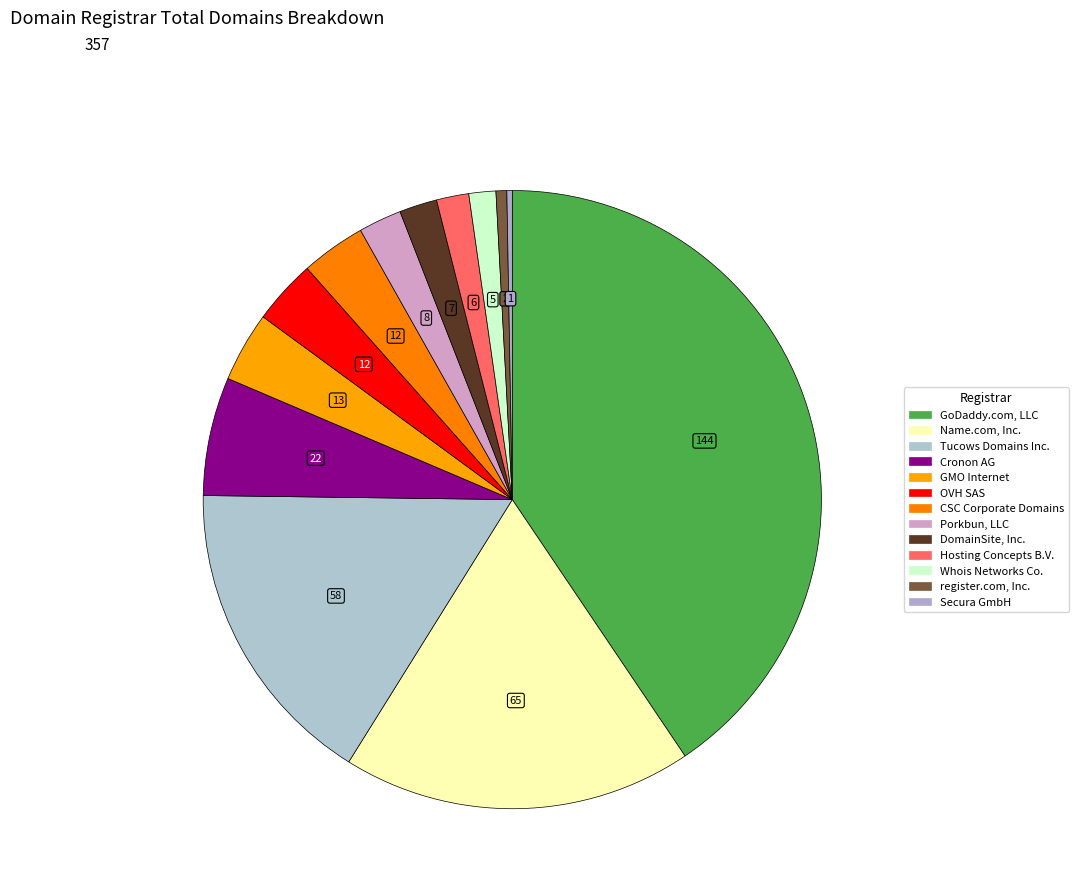

What is the smallest slice in the pie chart?

Secura GmbH